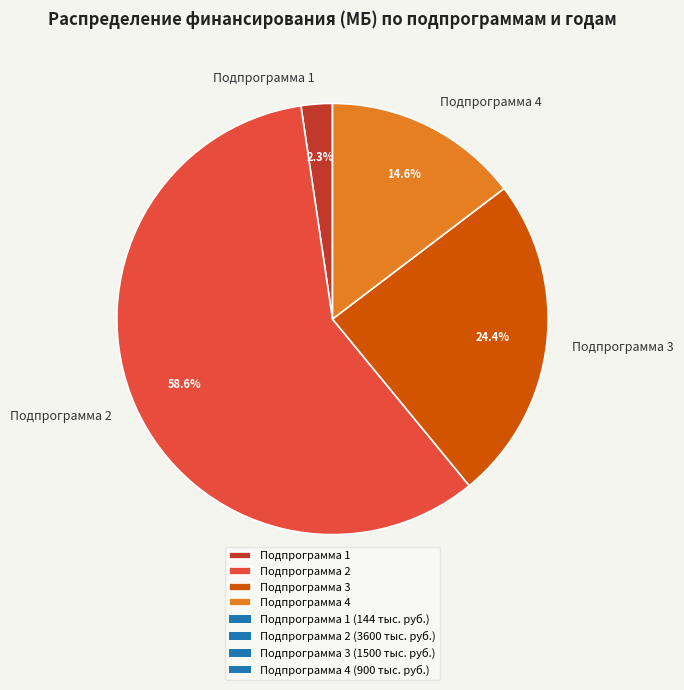

Rank the categories by value from highest to lowest.

Подпрограмма 2, Подпрограмма 3, Подпрограмма 4, Подпрограмма 1